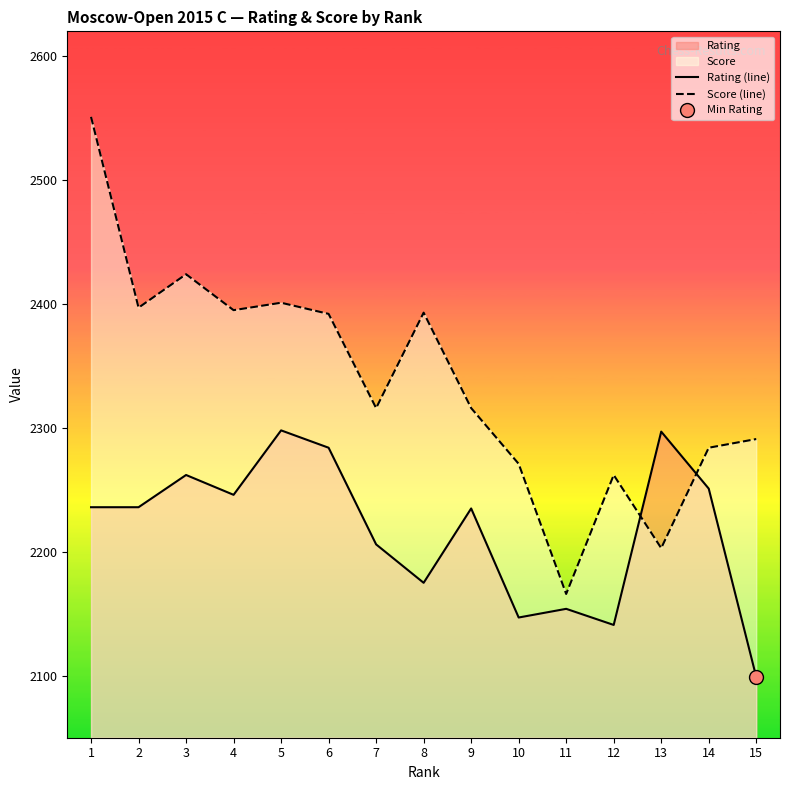

Is the value of Score (line) at 13 greater than the value of Rating (line) at 2?

No